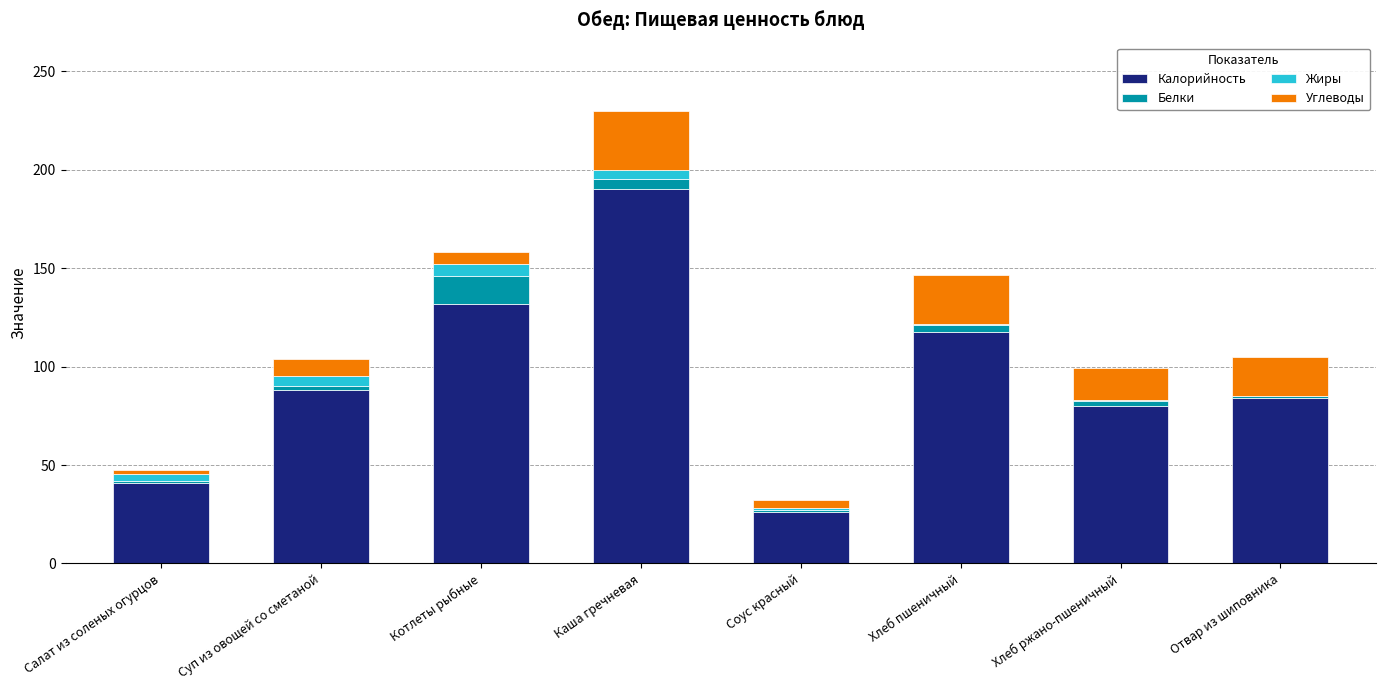

Is it true that Калорийность equals 88.0 at Суп из овощей со сметаной?

True